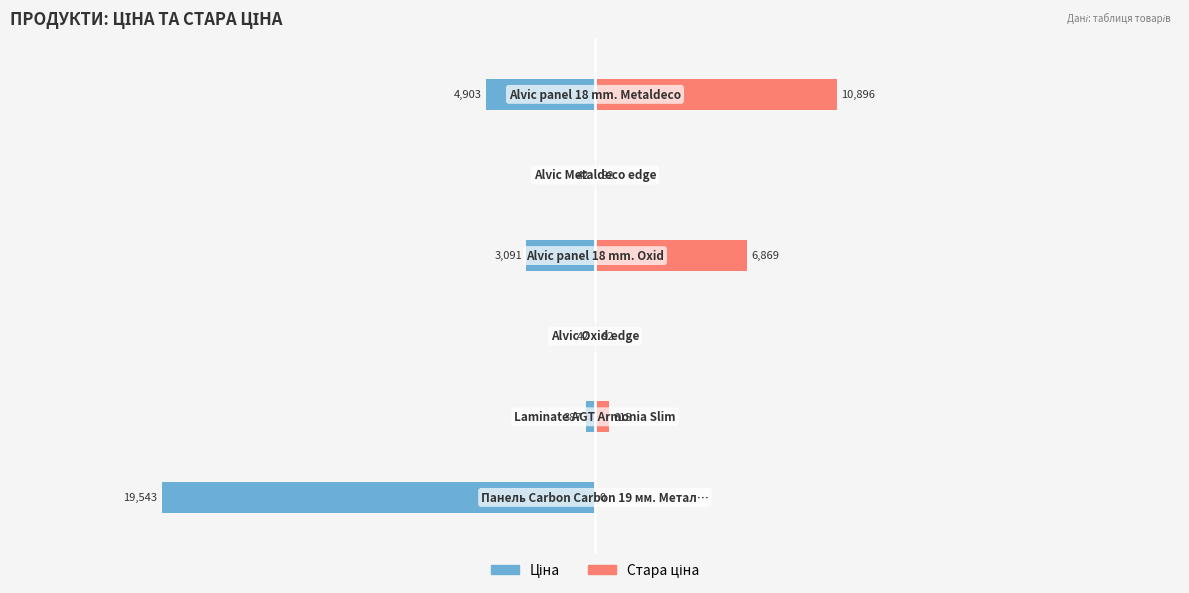

What position from the left is 0?

4